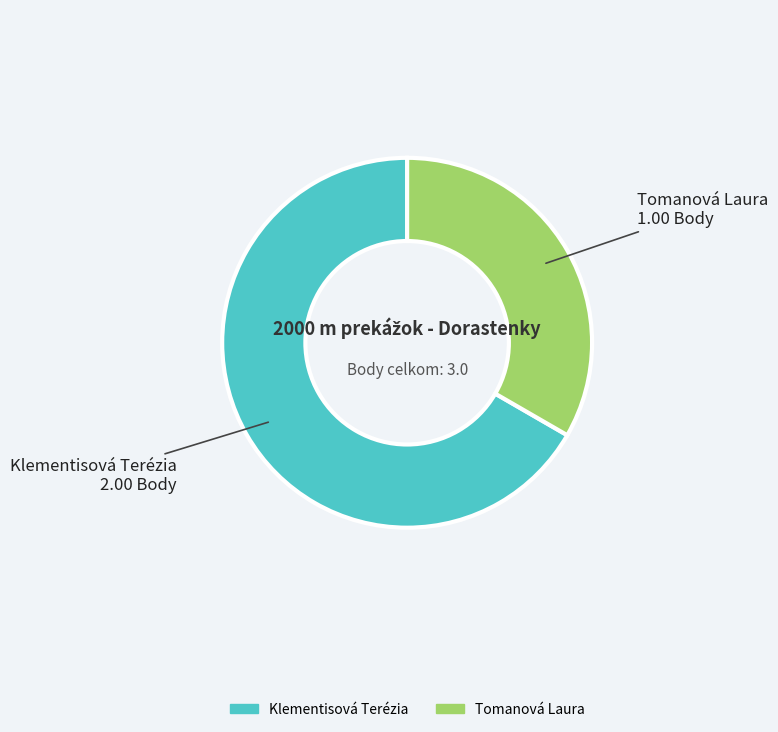

Do Tomanová Laura and Klementisová Terézia together represent more than half of the pie?

Yes